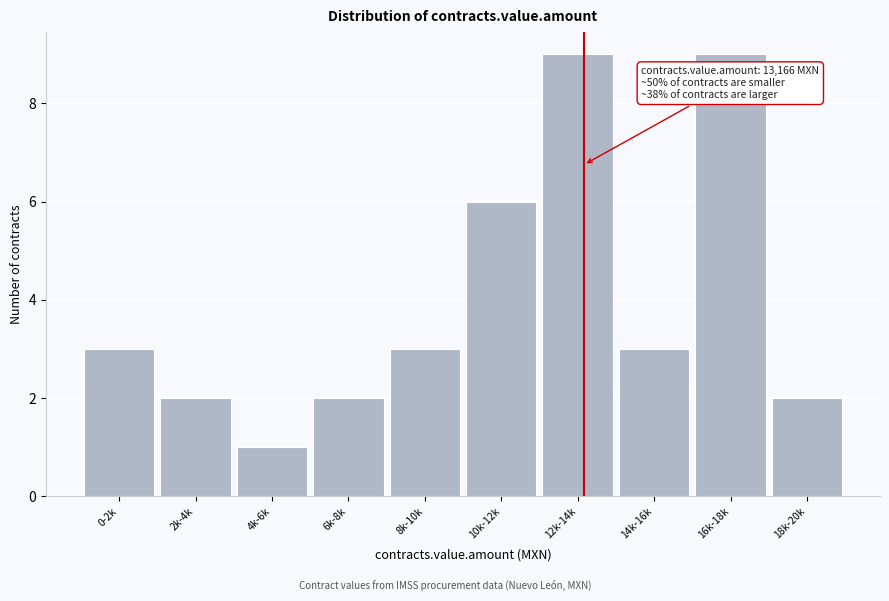

Reading right to left, transcribe all the data shown in this chart.

18k-20k=2	16k-18k=9	14k-16k=3	12k-14k=9	10k-12k=6	8k-10k=3	6k-8k=2	4k-6k=1	2k-4k=2	0-2k=3